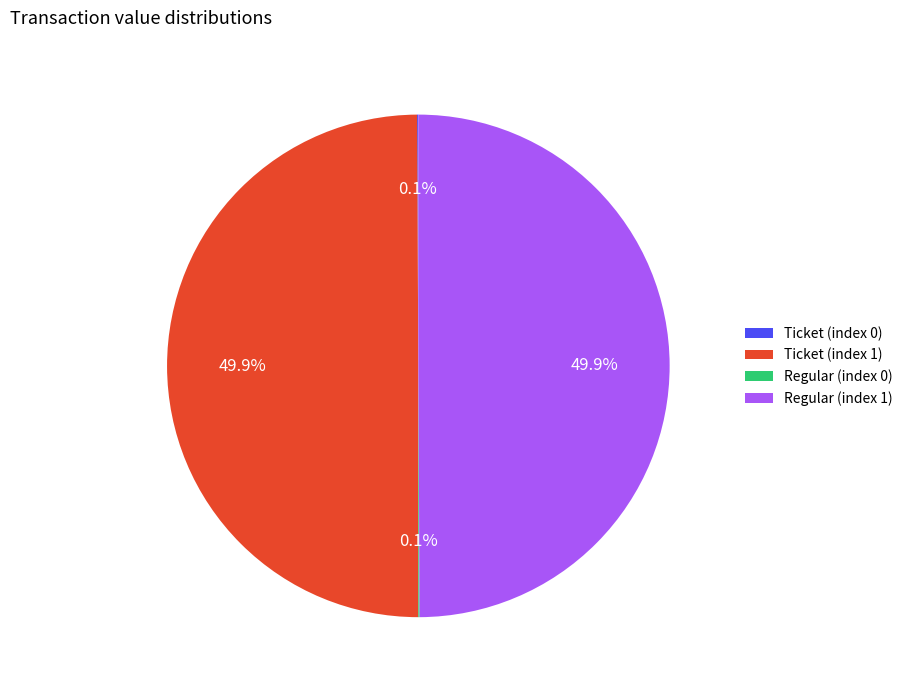

What percentage is NOT represented by Regular (index 1)?

50.1%